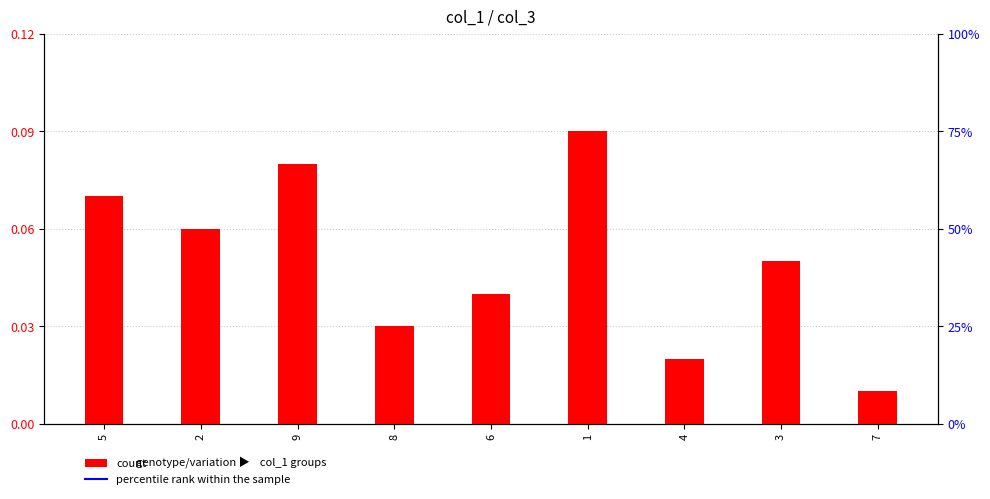

Rank the series at 3 from highest to lowest value.

percentile rank within the sample, count